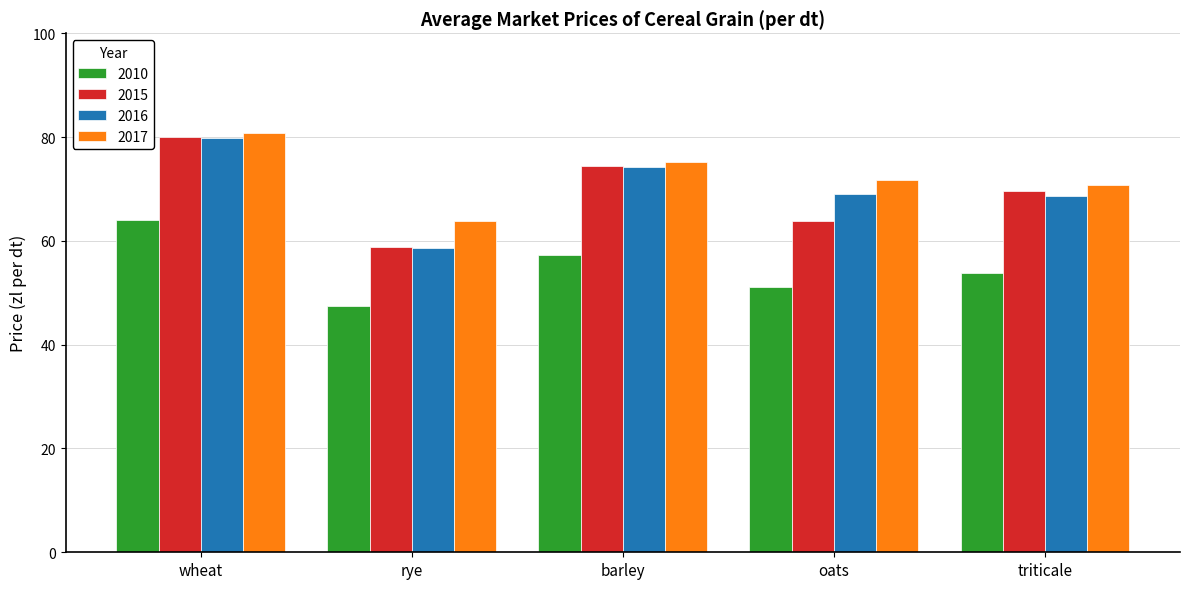

What is the label of the 4th bar from the right?

rye